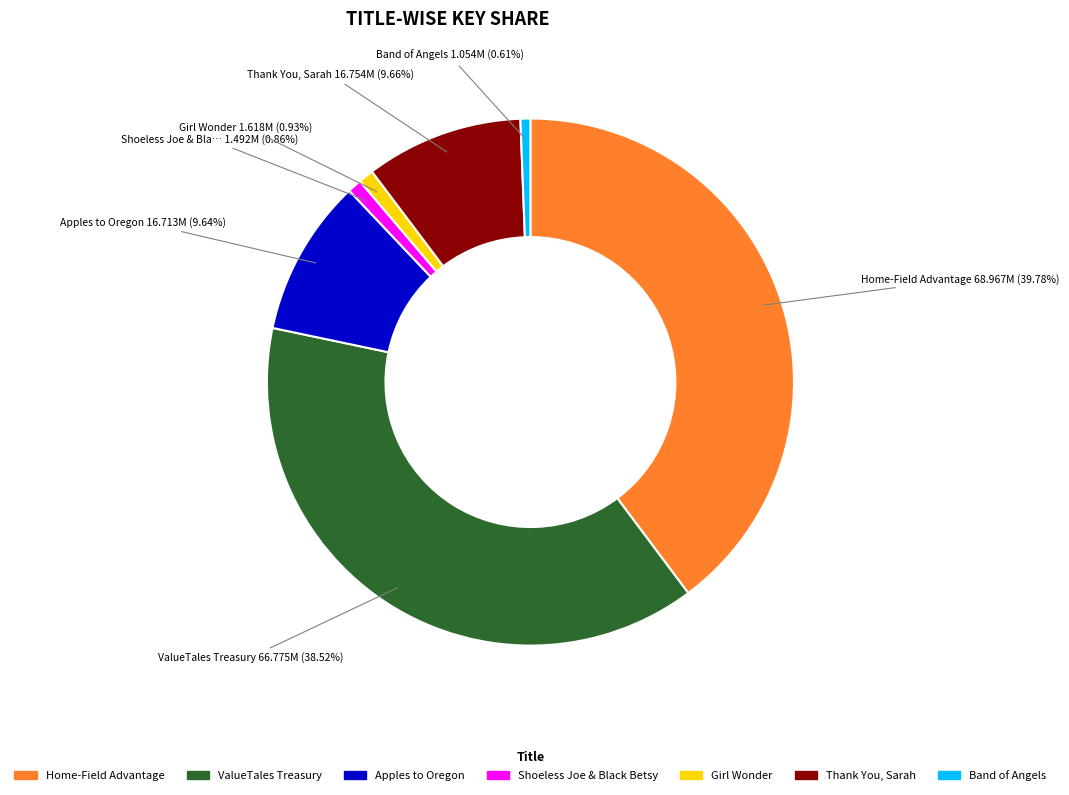

To the nearest percent, what is the difference between the largest and smallest slice percentages?

39%